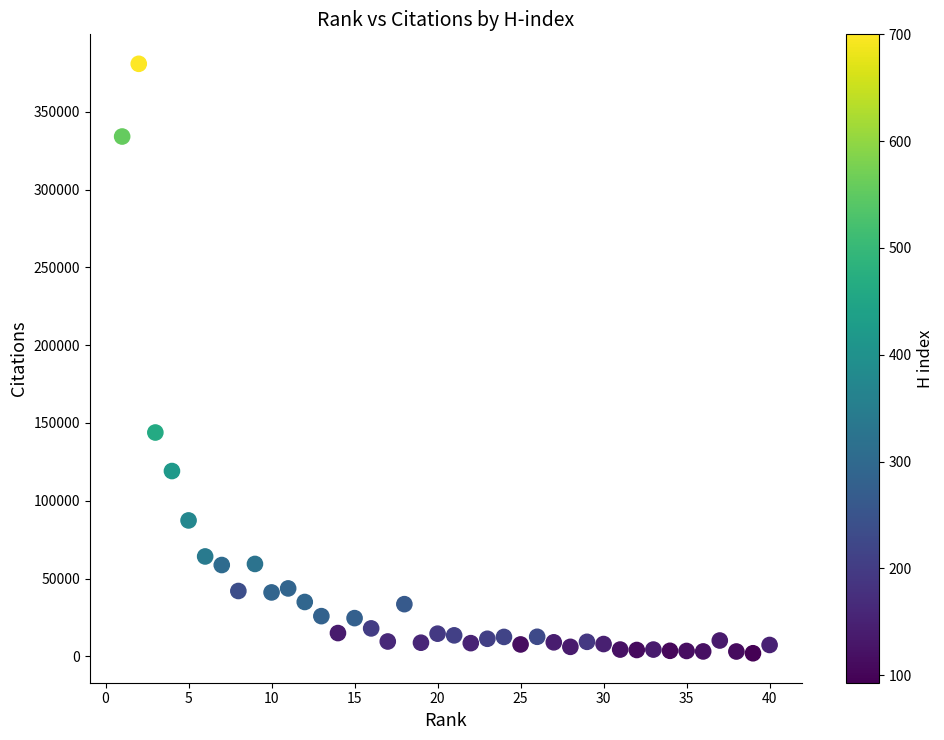

What Y value in the scatter plot is closest to 191389?

143848